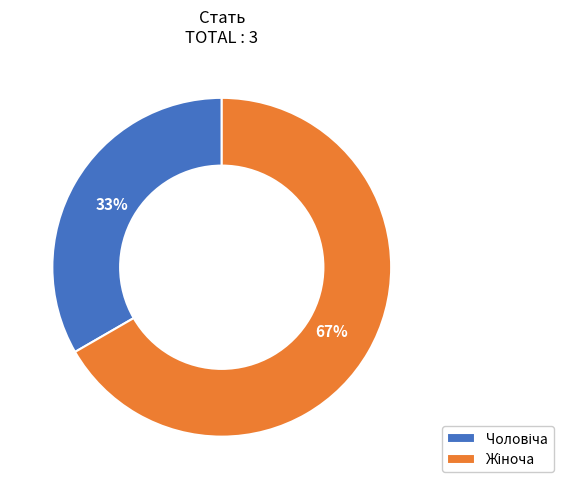

Is there any slice that represents more than half of the pie?

Yes